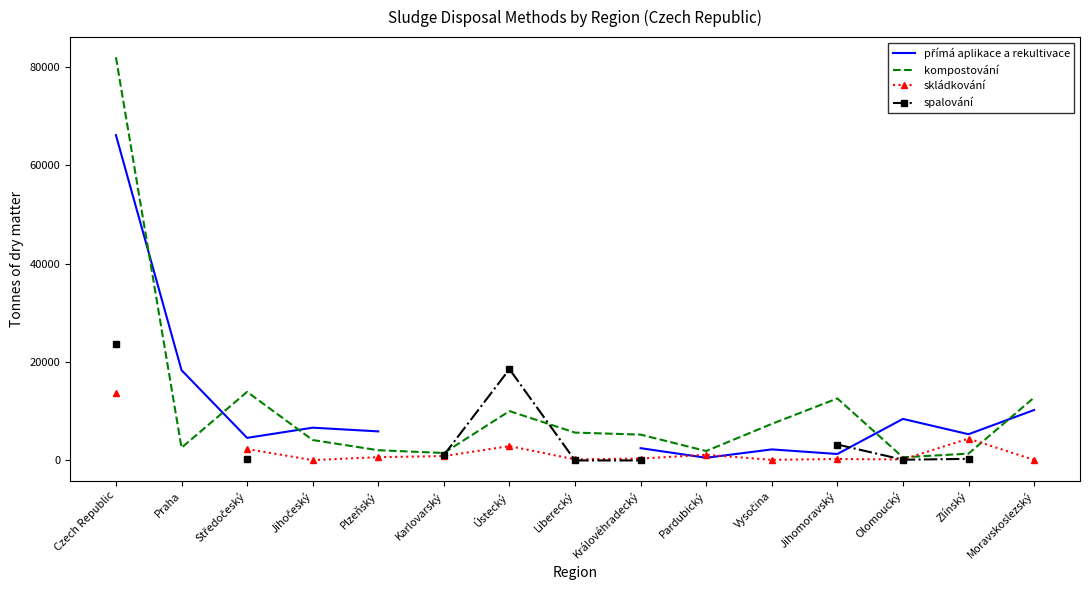

How many categories are shown in the chart?

15